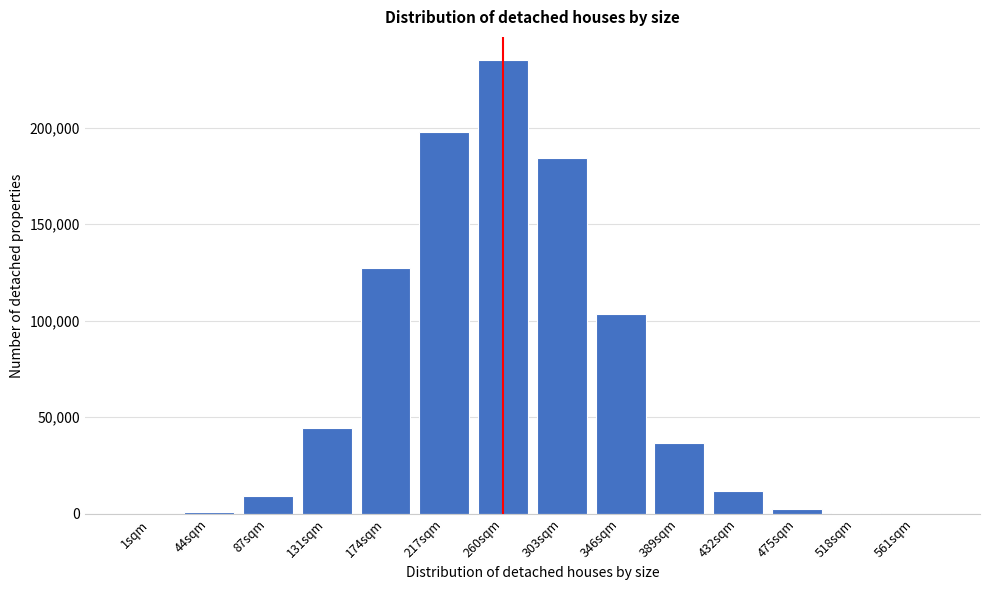

What is the change in value from 217sqm to 346sqm?

-94215